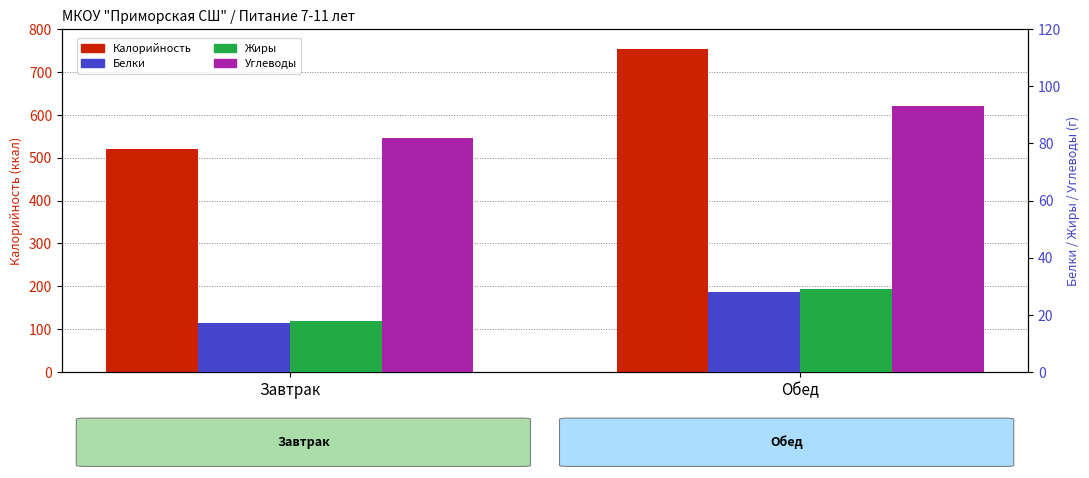

What is the difference between the highest and lowest values at Обед?

725